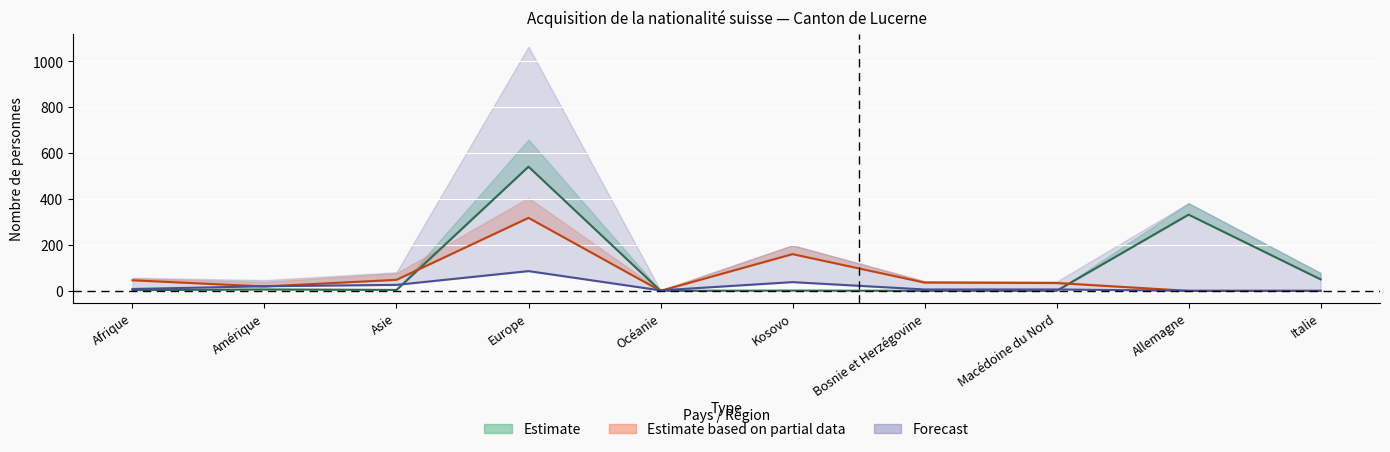

At which label does Estimate centre (Nat. UE) first exceed 4?

Amérique